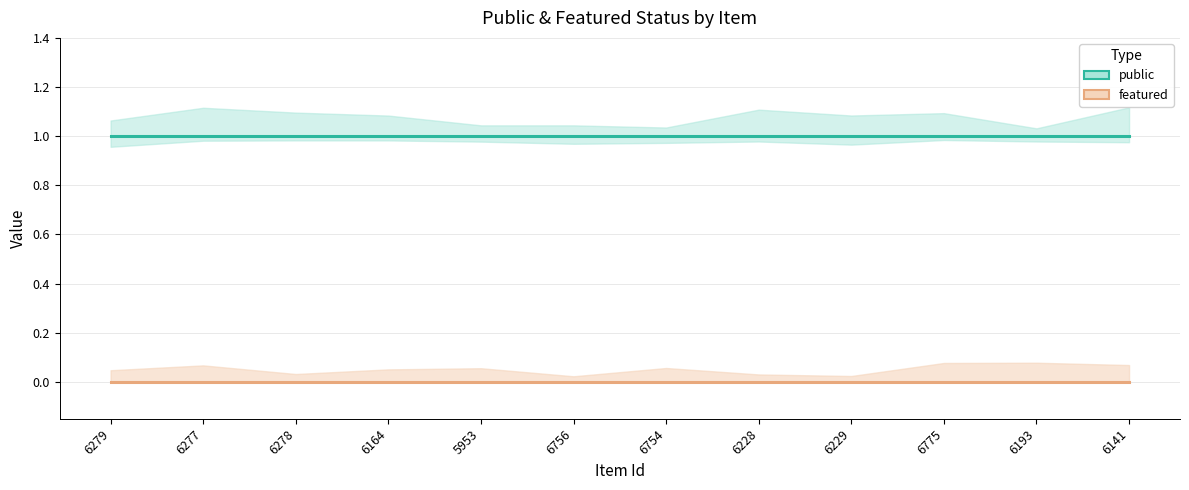

How many lines are shown in the chart?

2